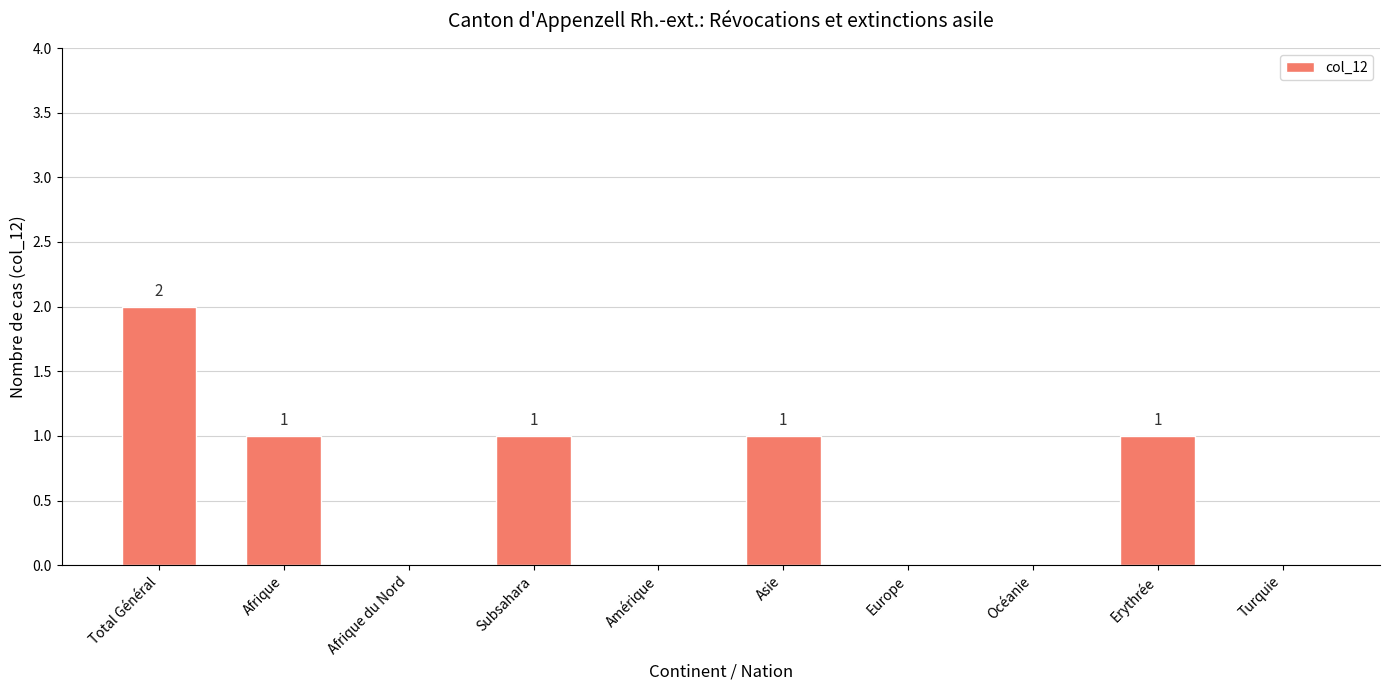

Reading right to left, what are all the values shown in this chart?

0	1	0	0	1	0	1	0	1	2